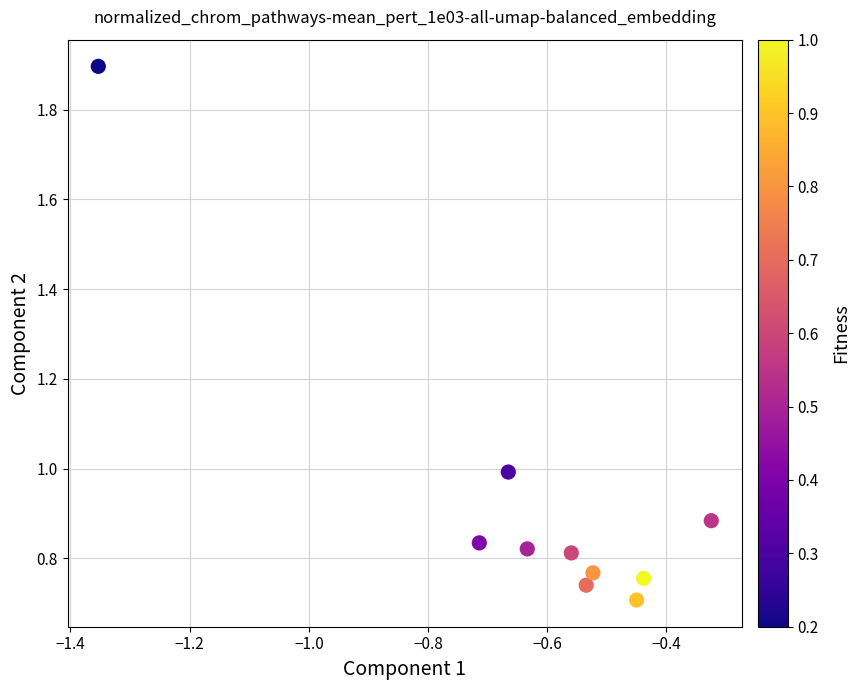

What is the range of X values (max minus min)?

1.0